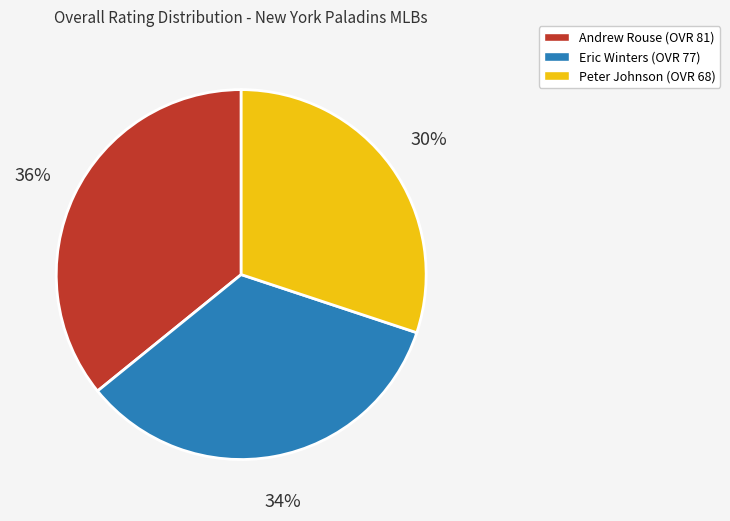

Do Eric and Andrew together represent more than half of the pie?

Yes